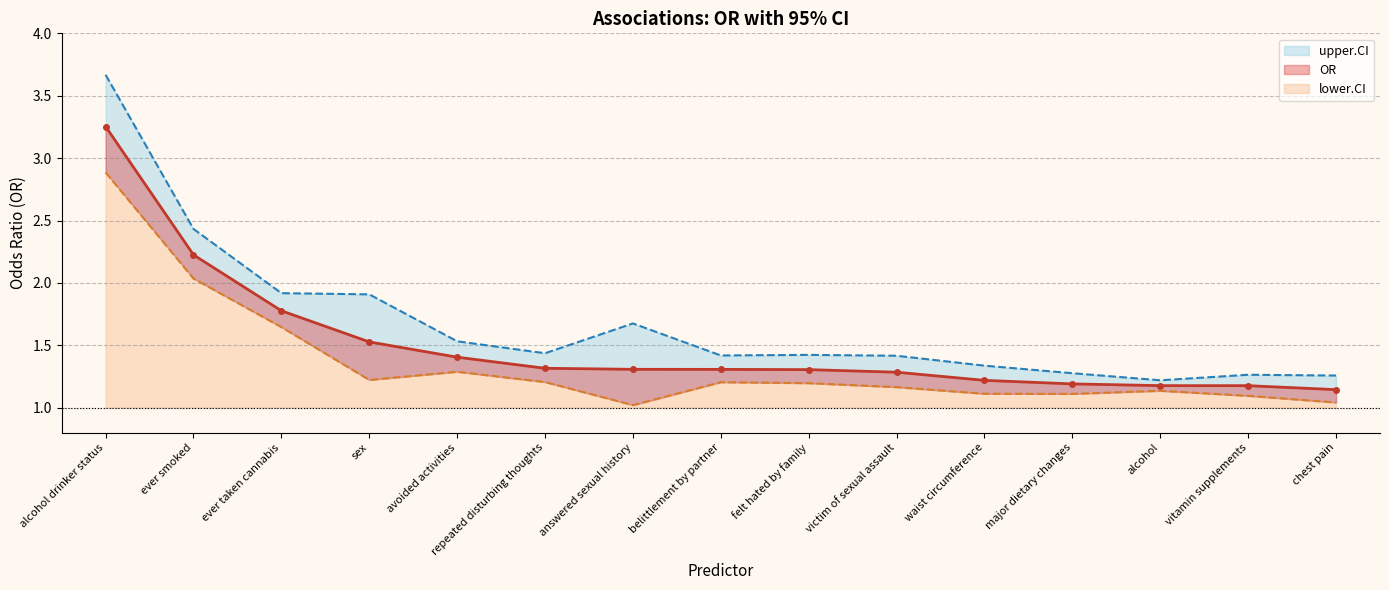

Which series has the widest spread of values?

upper.CI